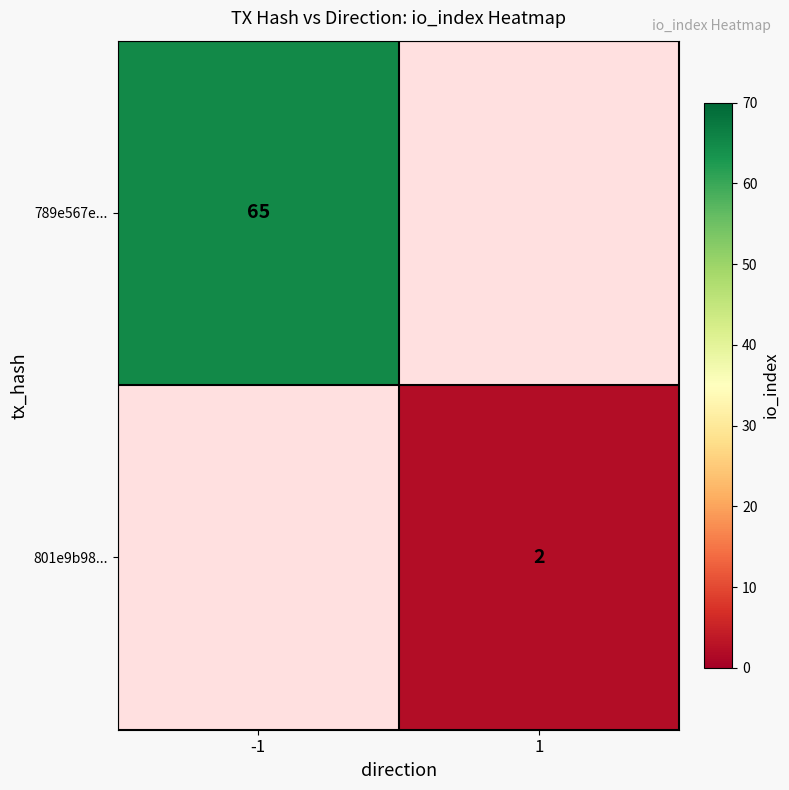

True or false: 801e9b98... has a value of 3 at 1.

False